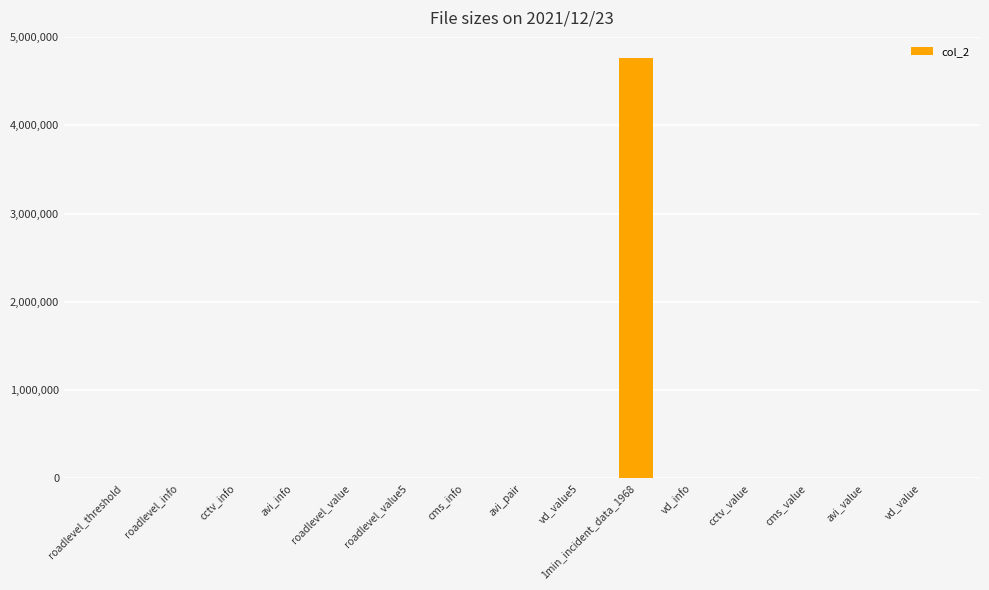

Which label corresponds to the largest value in the chart?

1min_incident_data_1968